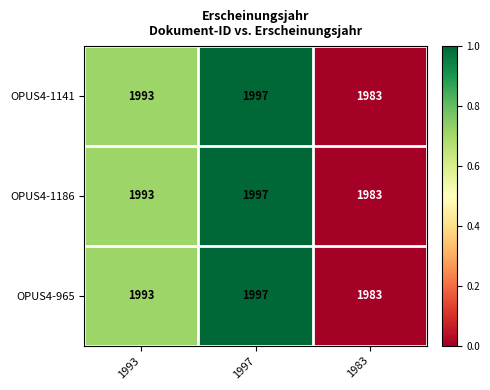

Is it true that OPUS4-1186 equals 513 at 1993?

False